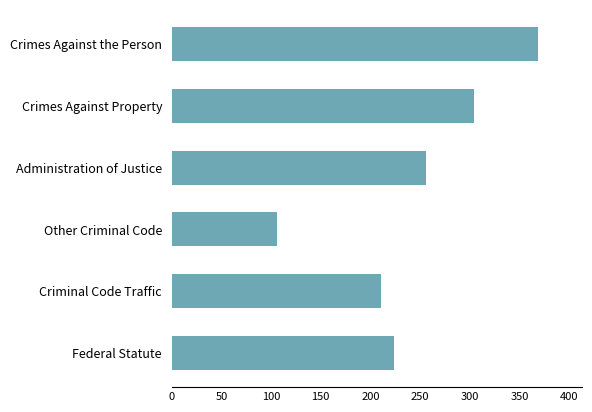

How many data points are less than 256?

3